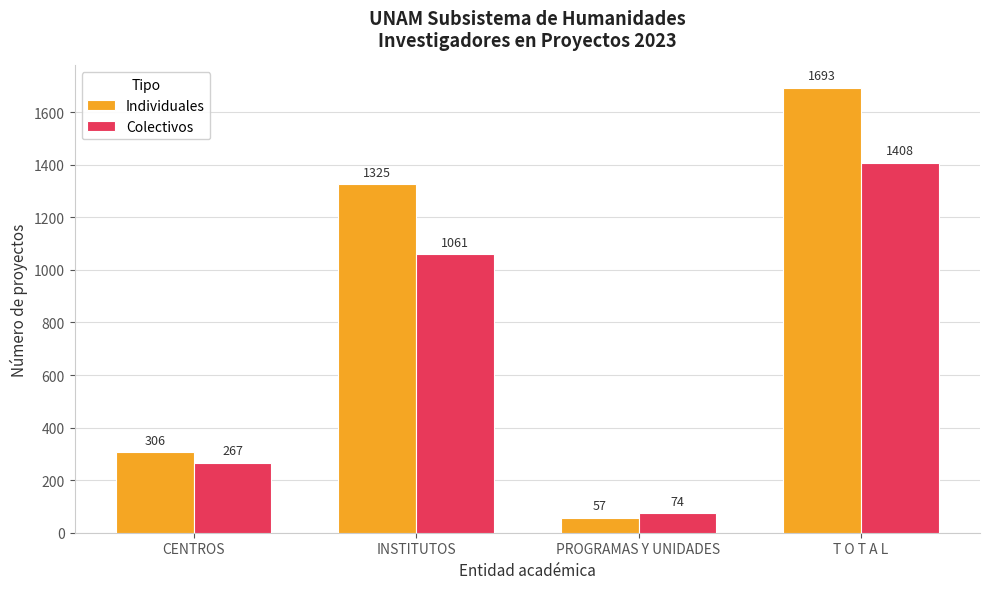

Reading right to left, what are all the values shown in this chart?

Individuales: T O T A L=1693	PROGRAMAS Y UNIDADES=57	INSTITUTOS=1325	CENTROS=306
Colectivos: T O T A L=1408	PROGRAMAS Y UNIDADES=74	INSTITUTOS=1061	CENTROS=267